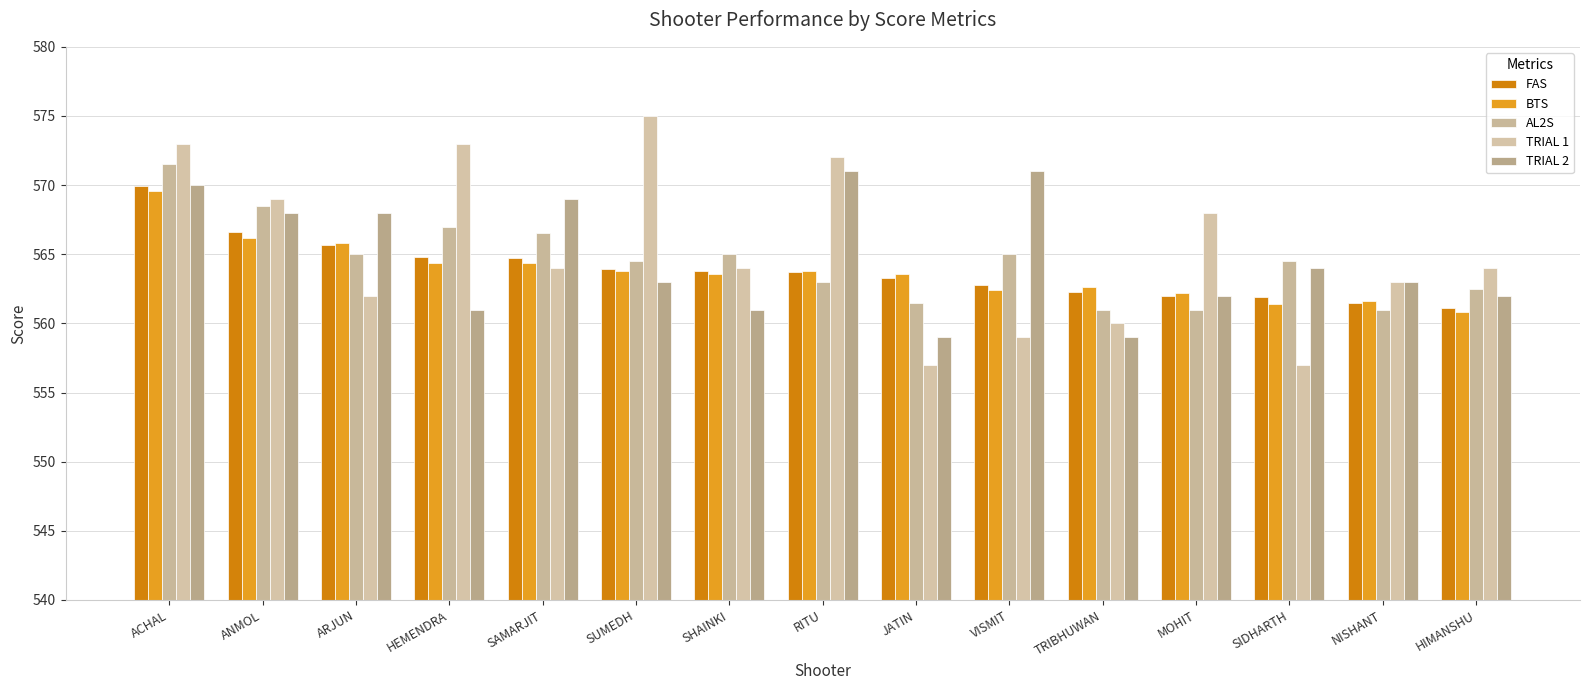

What is the difference between the maximum and second lowest values in the AL2S series?

10.5